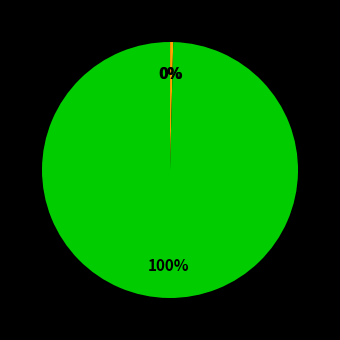

To the nearest percent, what is the average slice percentage?

33%